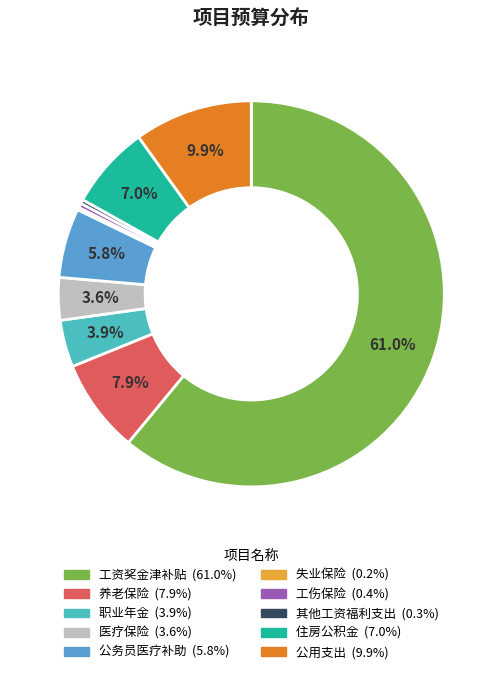

To the nearest percent, what is the combined percentage of 职业年金 and 住房公积金?

11%